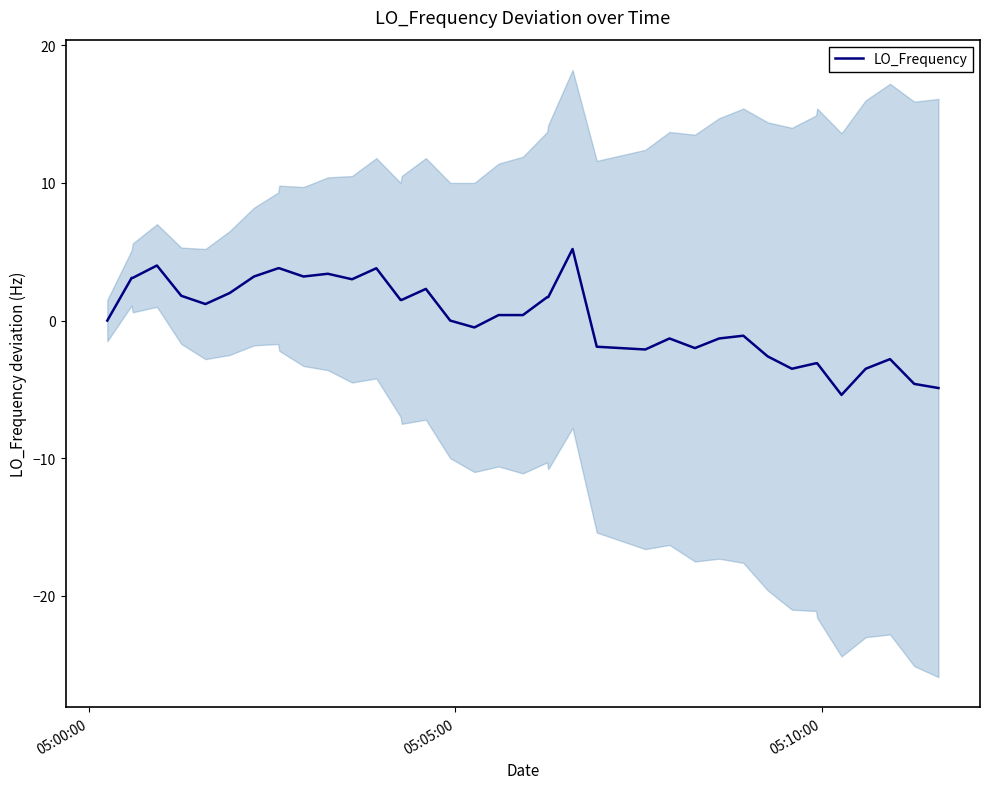

How many positive values are there?

21